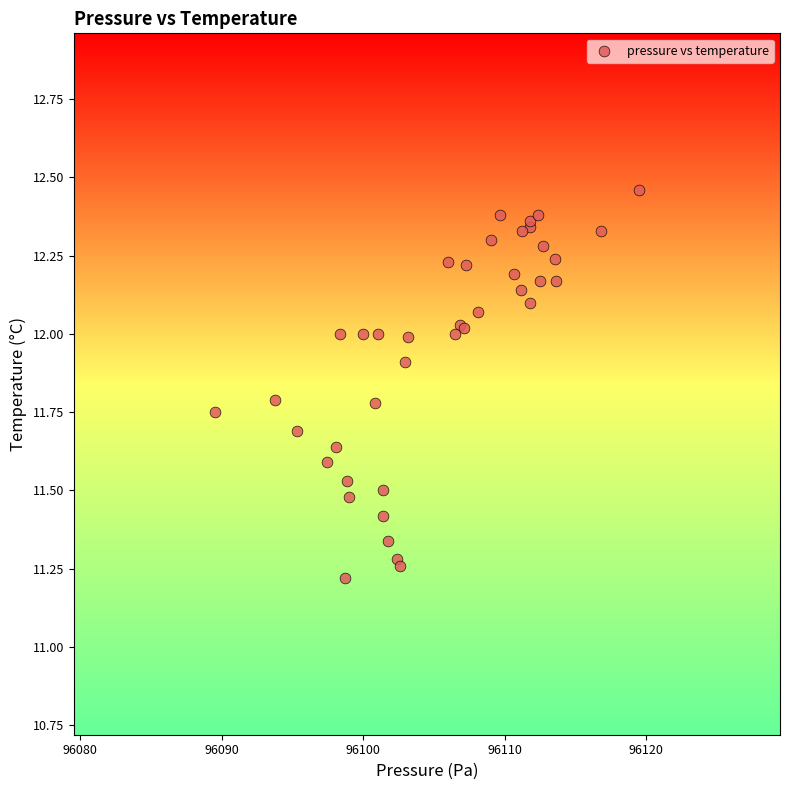

What Y value in the scatter plot is closest to 11?

11.2